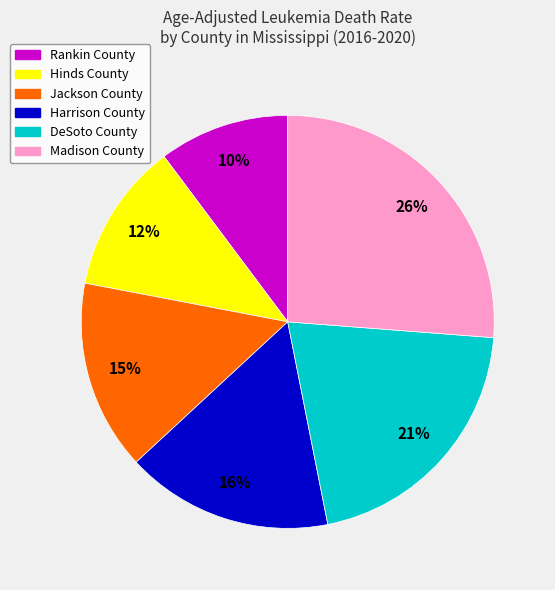

True or false: Hinds County accounts for 18% of the total.

False